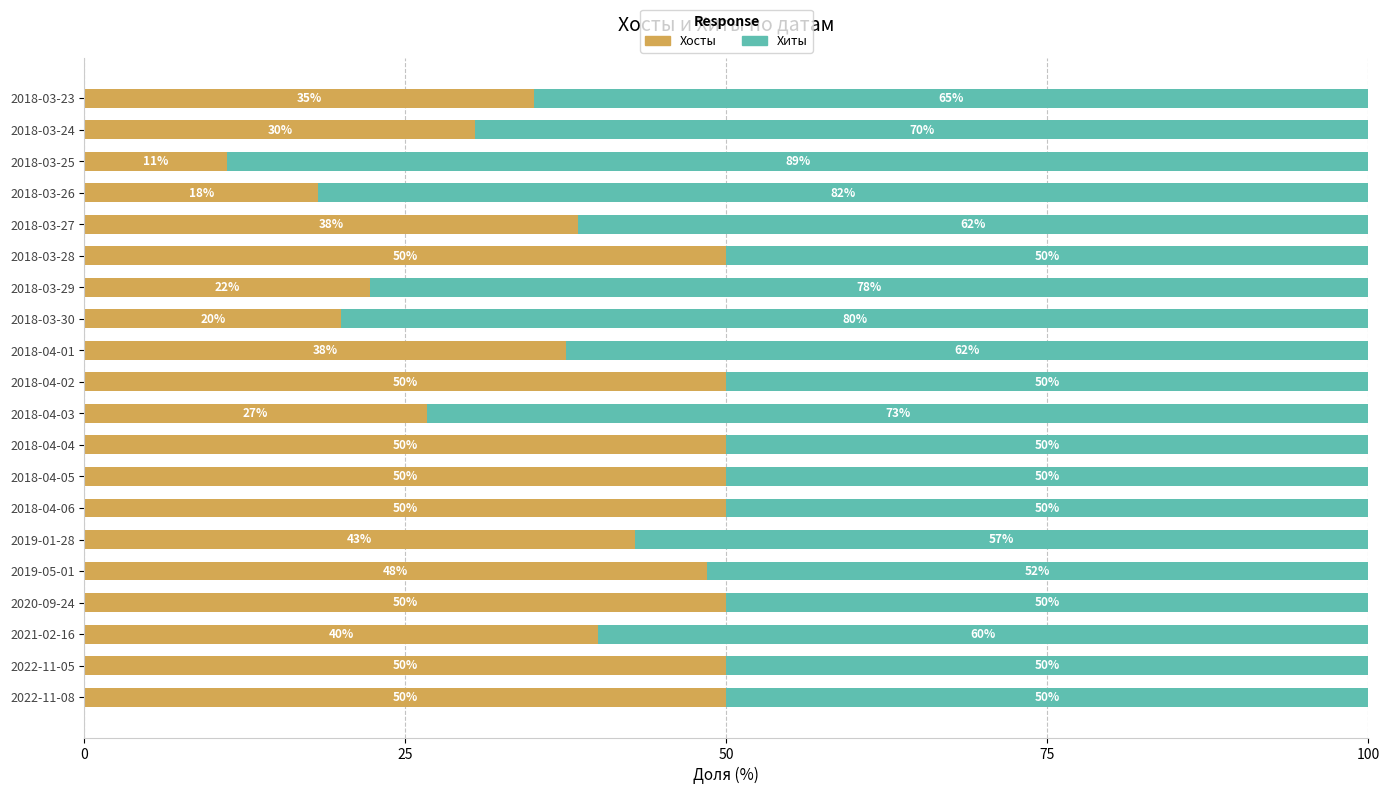

Where is Хосты nearest to the value 30?

2018-03-24